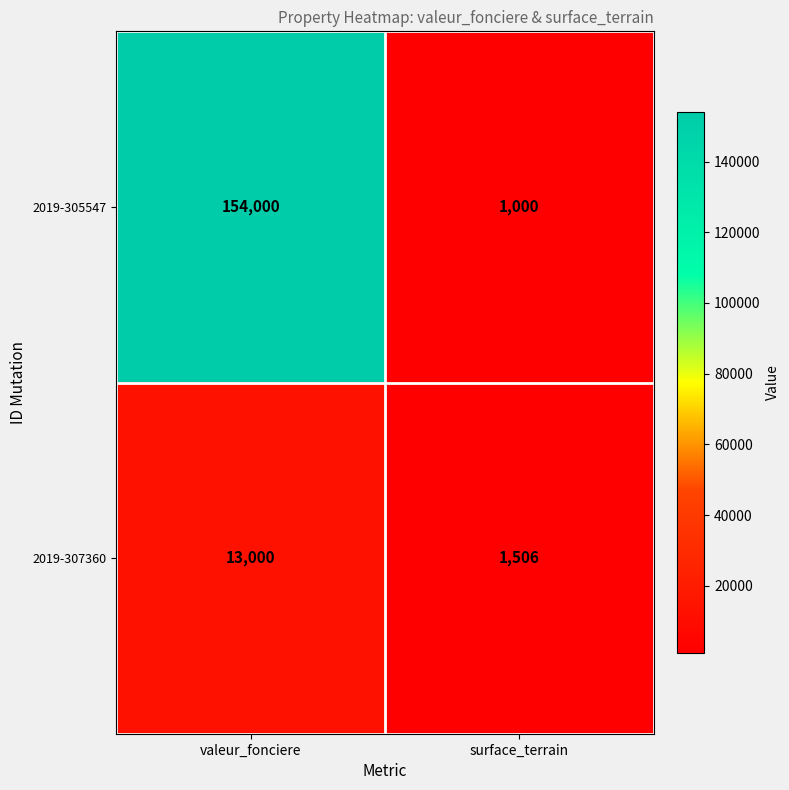

Rank the series by their maximum value, from lowest to highest.

2019-307360, 2019-305547